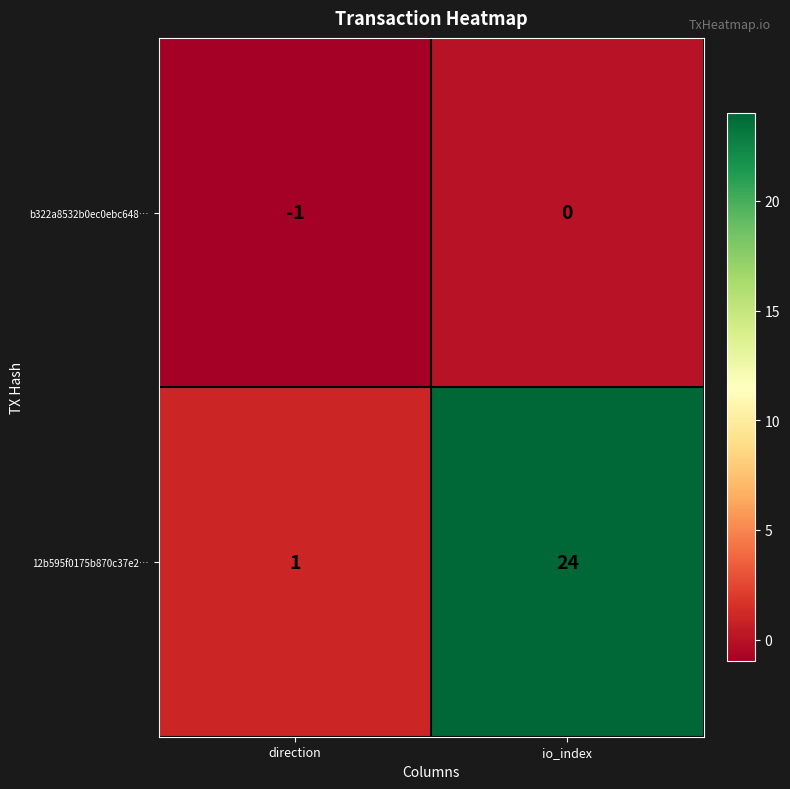

Rank the categories by b322a8532b0ec0ebc648… value from lowest to highest.

direction, io_index